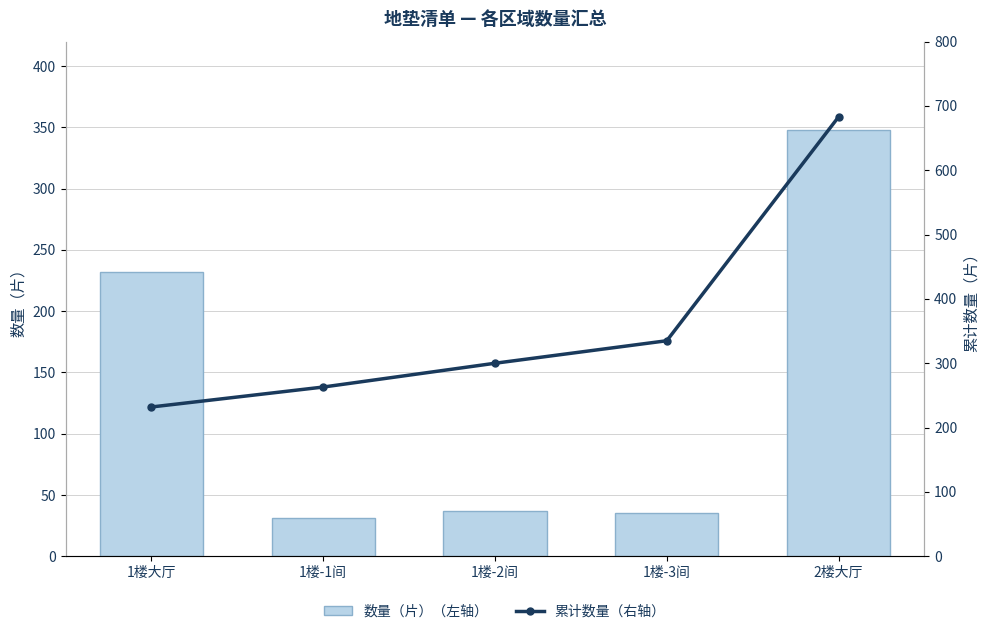

What is the label of the 5th bar from the left?

2楼大厅